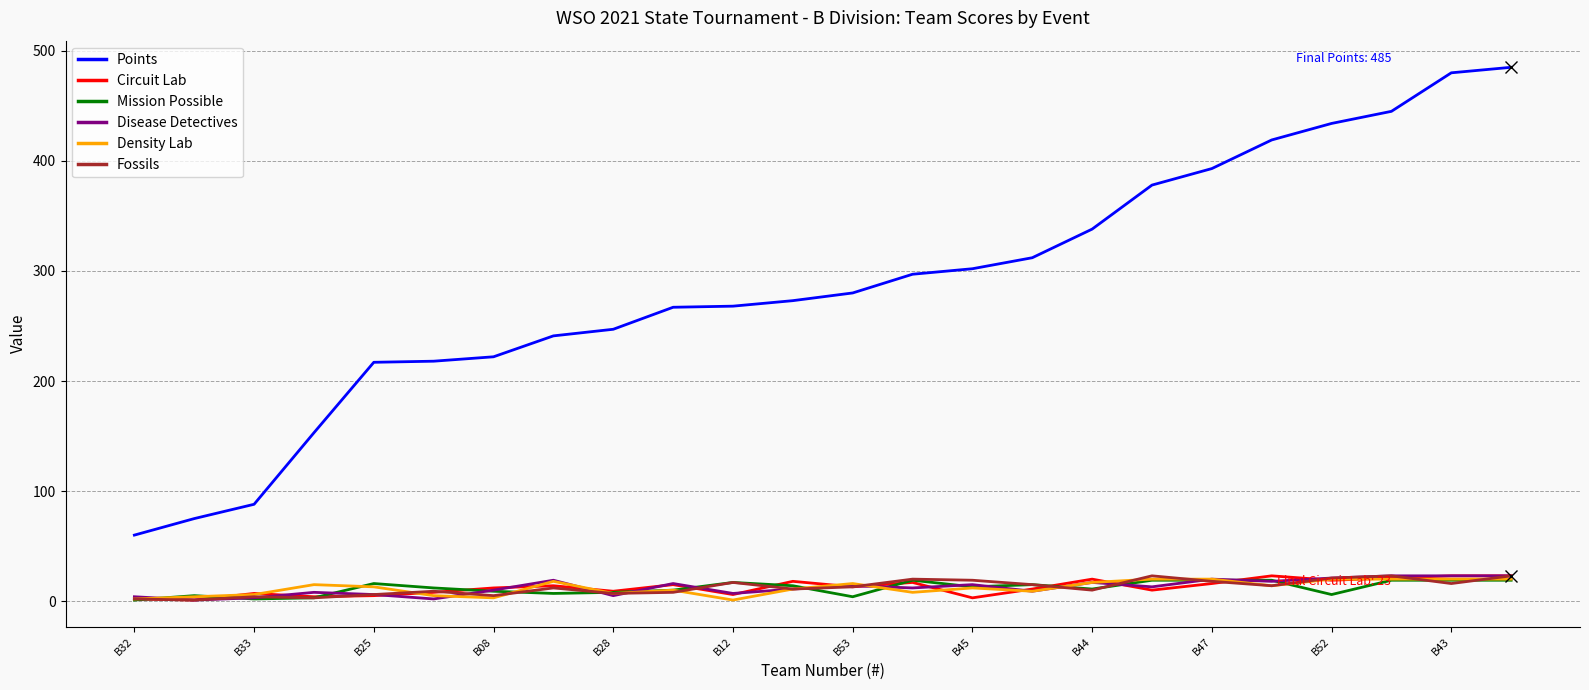

Which series has the largest total across all categories?

Points